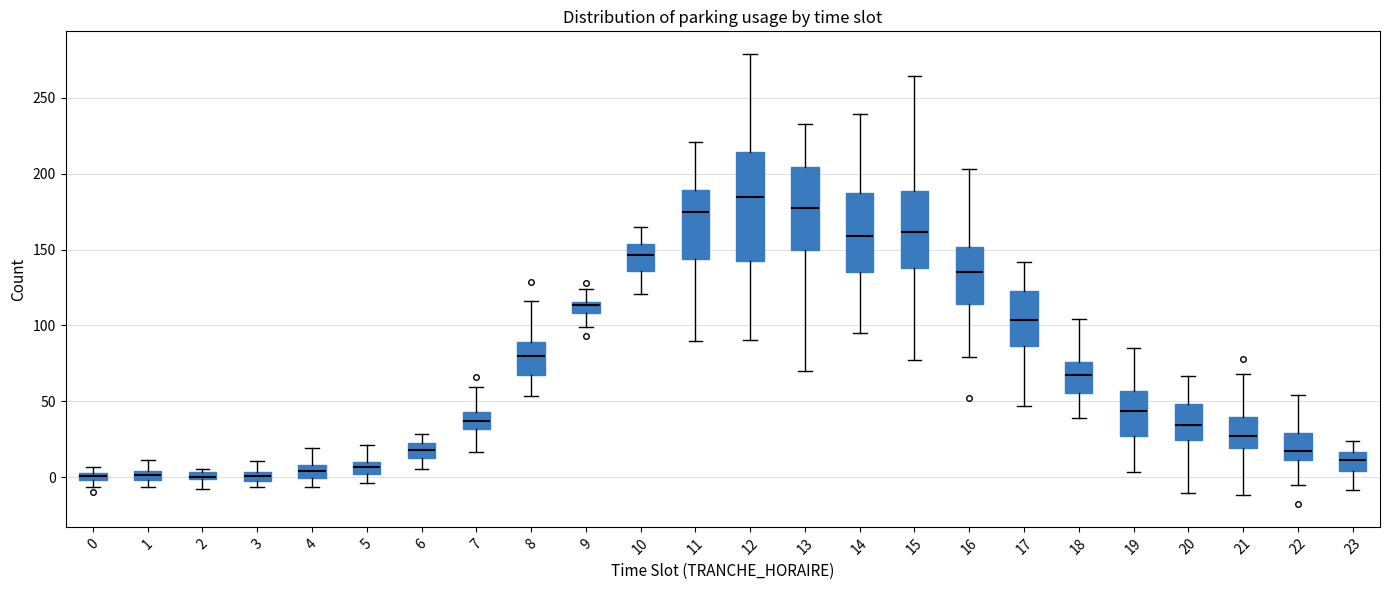

Which box's median line is the highest?

12